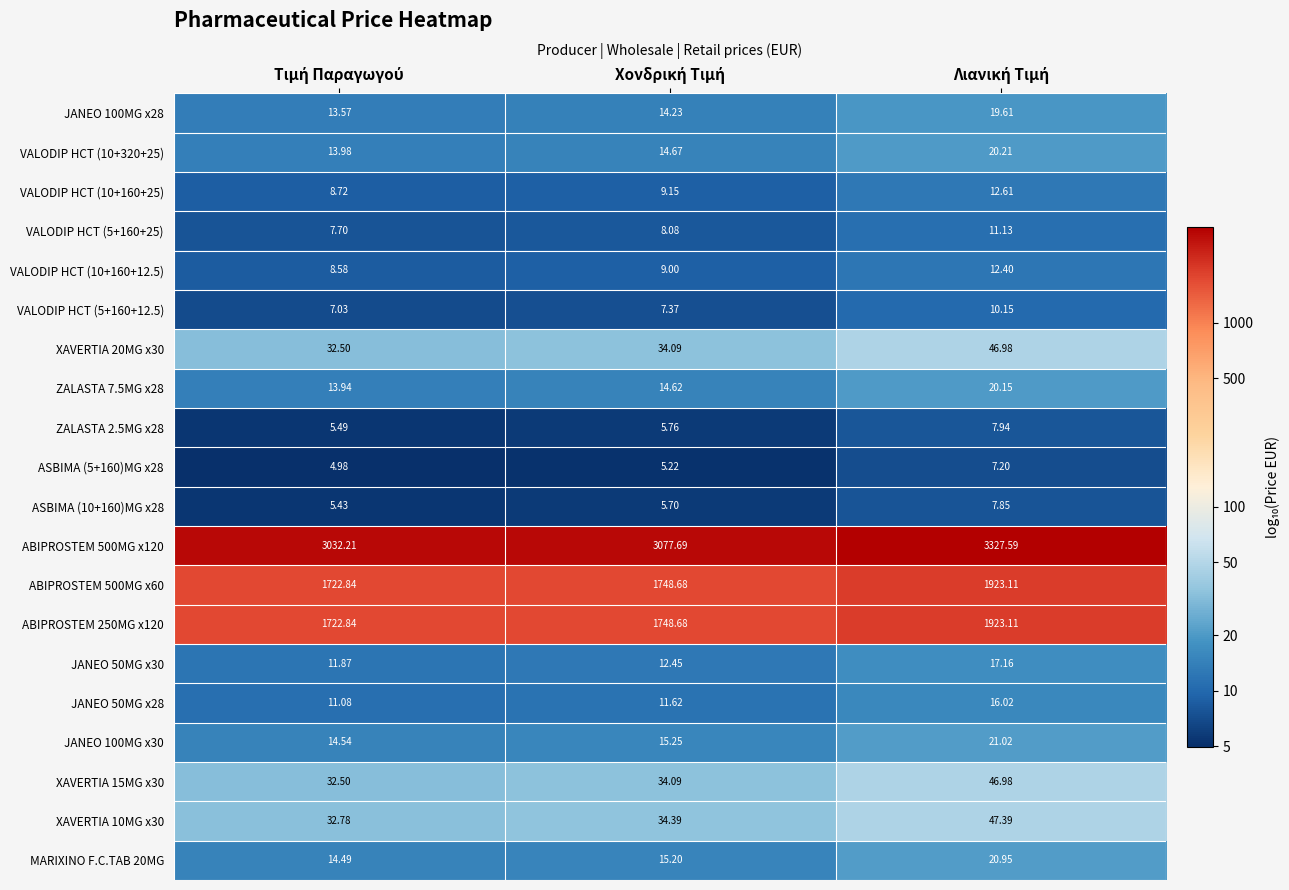

How many distinct data groups are displayed?

20